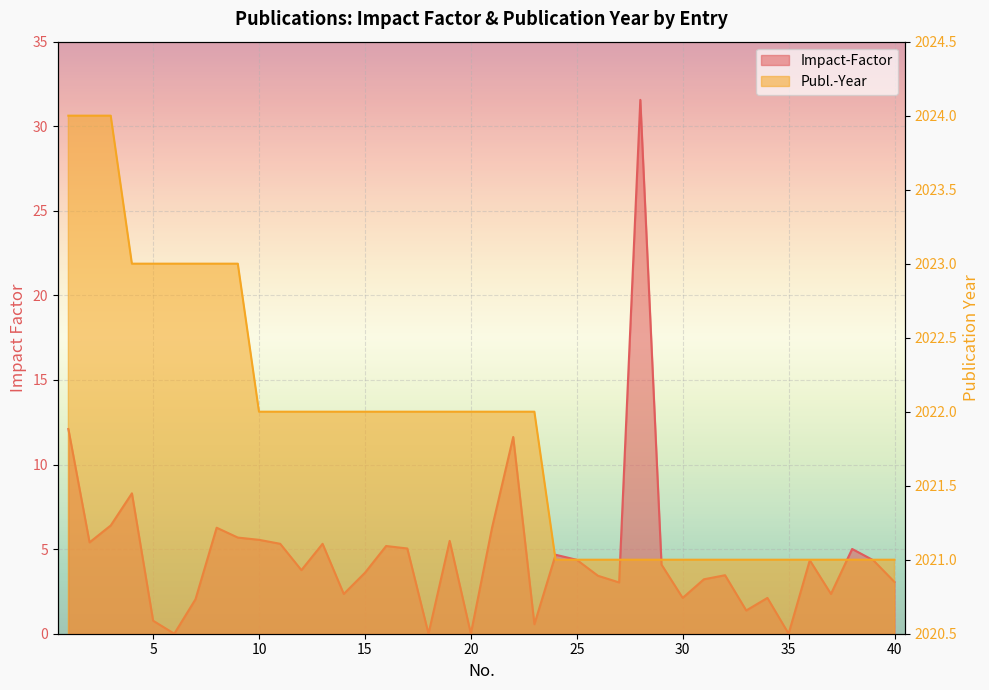

How many categories are shown in the chart?

40